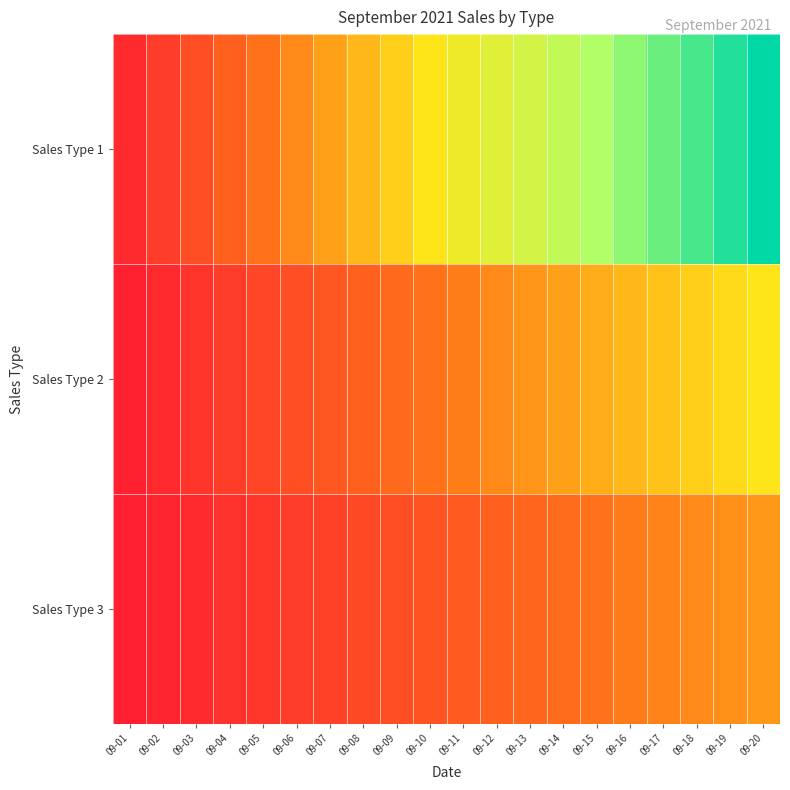

How many series are shown in this chart?

3